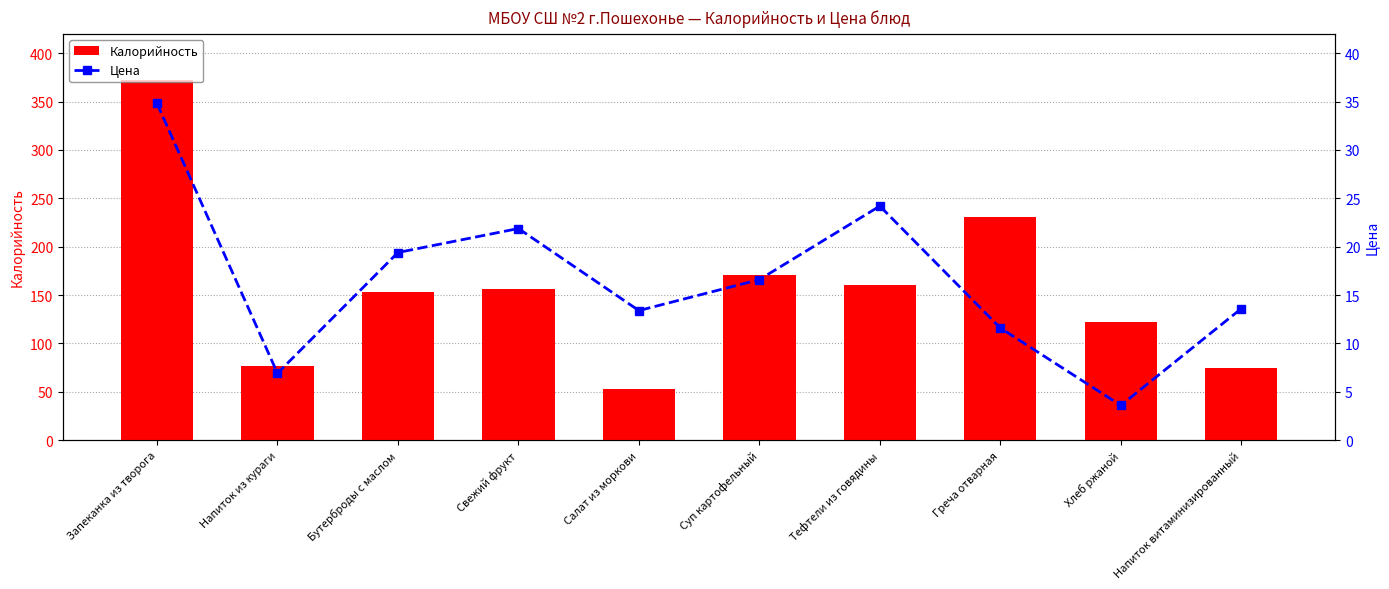

Which category has the highest value in the Калорийность series?

Запеканка из творога